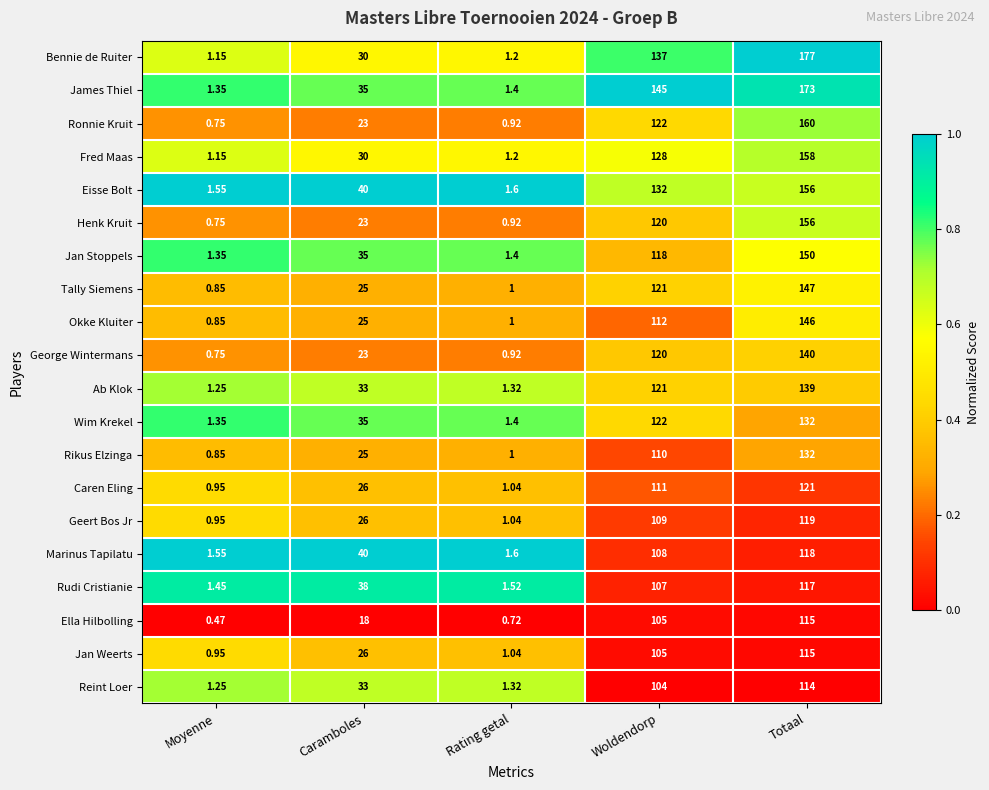

What is the greatest value displayed?

177.0